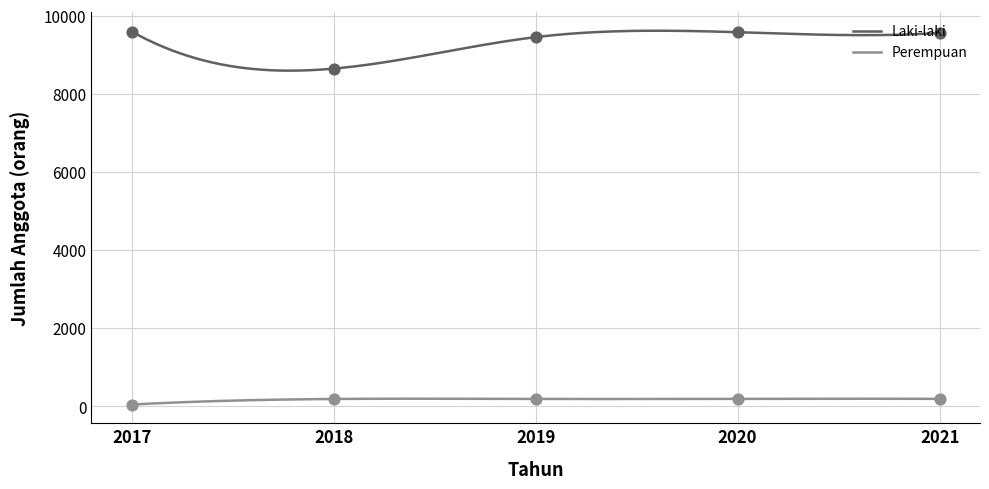

At which category is the sum across all series the highest?

2020